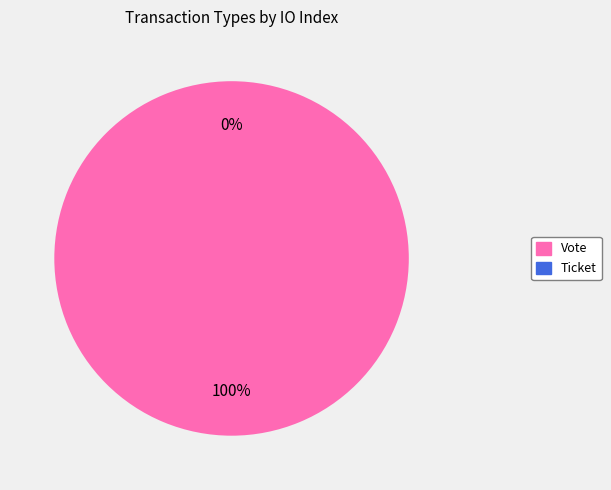

Rank the categories by value from highest to lowest.

Vote, Ticket